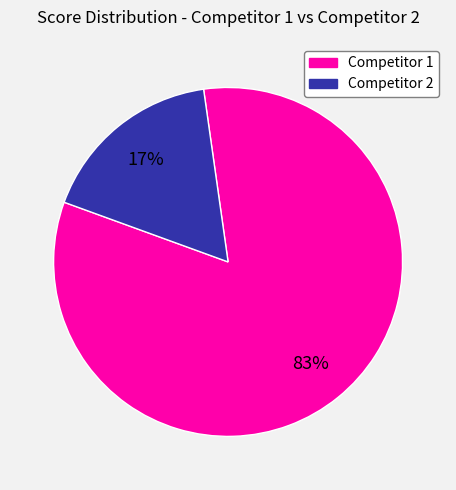

Is there any slice that represents more than half of the pie?

Yes